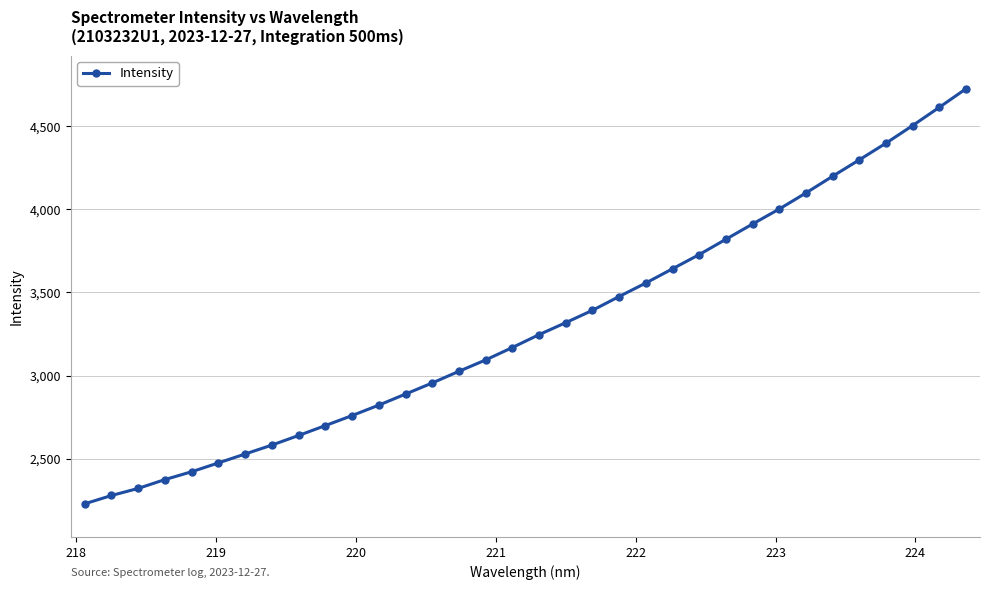

How many data points does each series have?

34